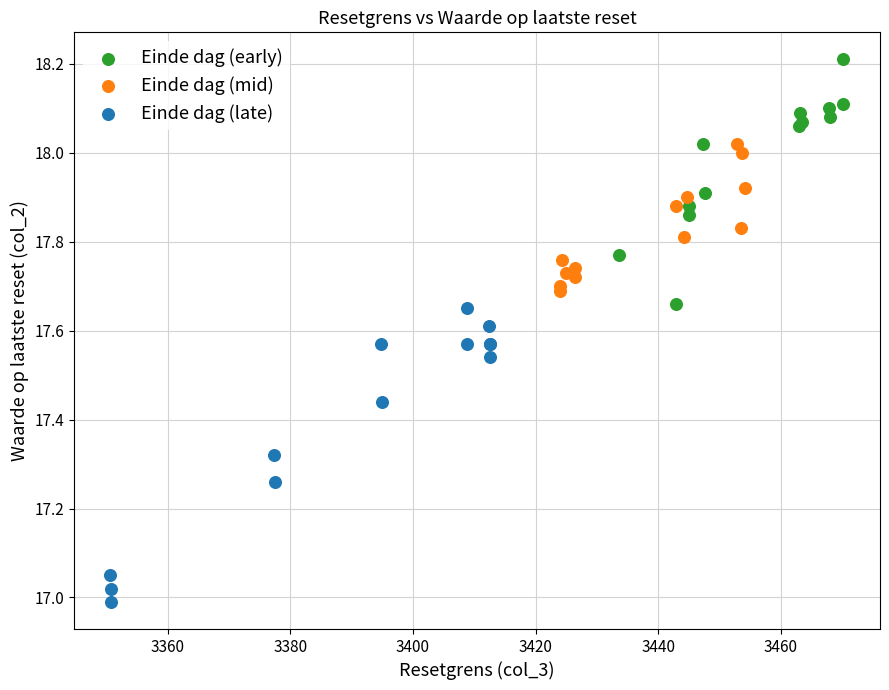

What are all the series names shown in the legend?

Einde dag (early), Einde dag (mid), Einde dag (late)